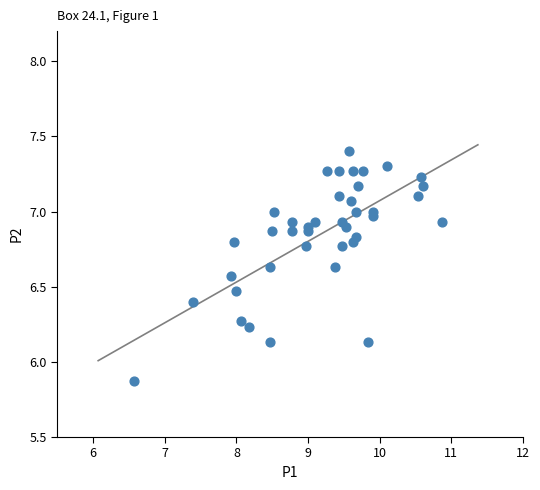

What is the range of Y values (max minus min)?

1.5